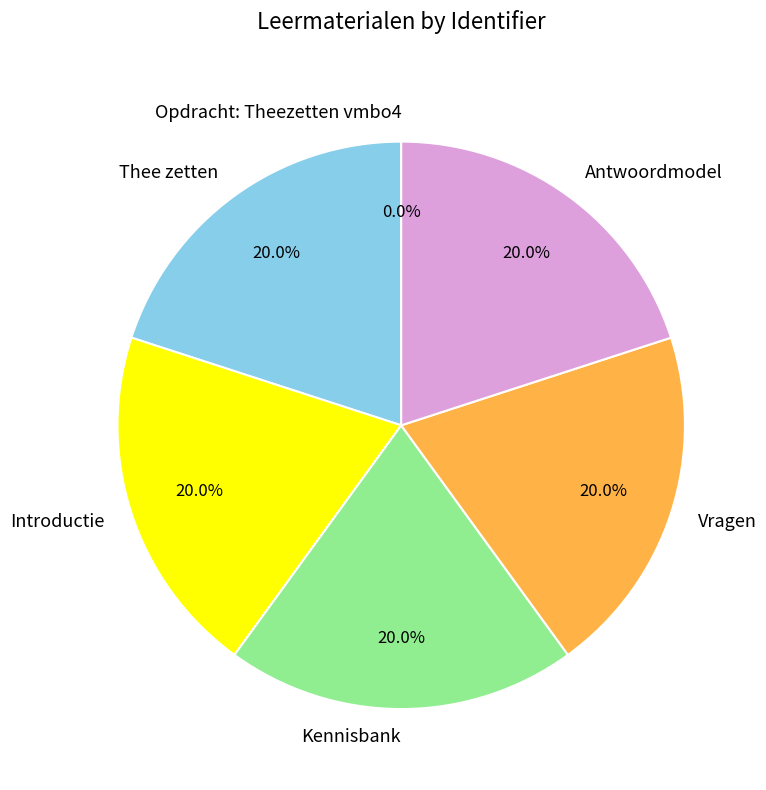

Is it true that Vragen is 30% of the pie?

False